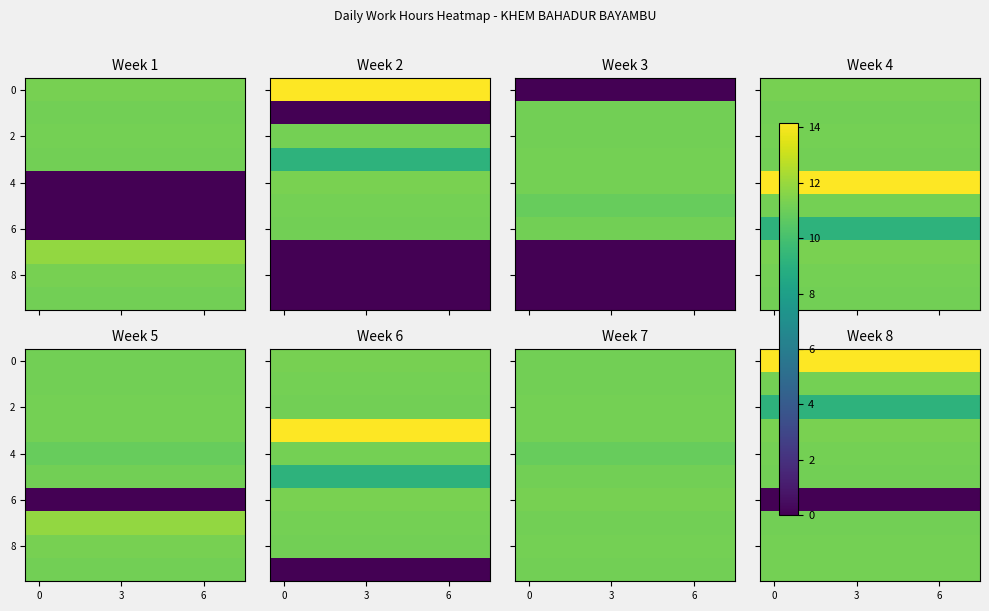

At how many categories does at least one series exceed 2?

8